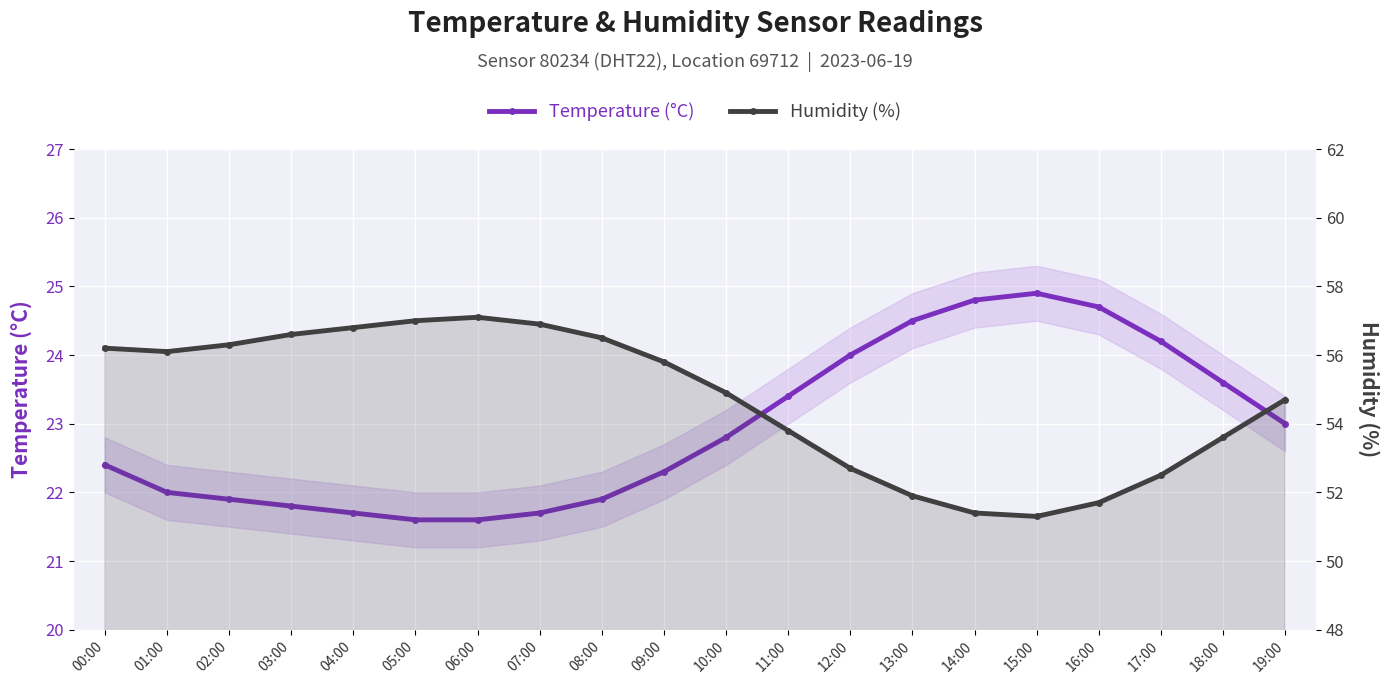

Between 01:00 and 08:00, which series saw the biggest shift?

Humidity (%)